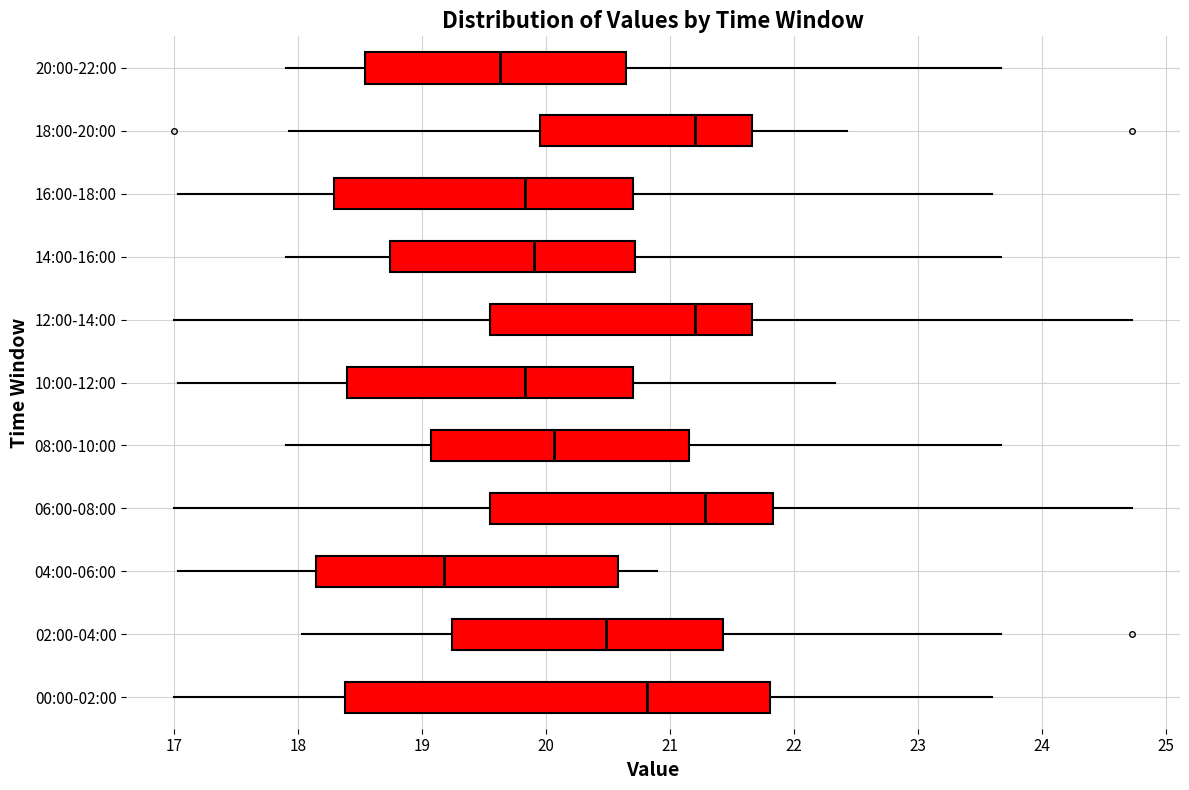

Where does the median line of the box for 04:00-06:00 sit on the x-axis? The values are not printed on the chart, so give them approximately, as read against the axis.

19.2